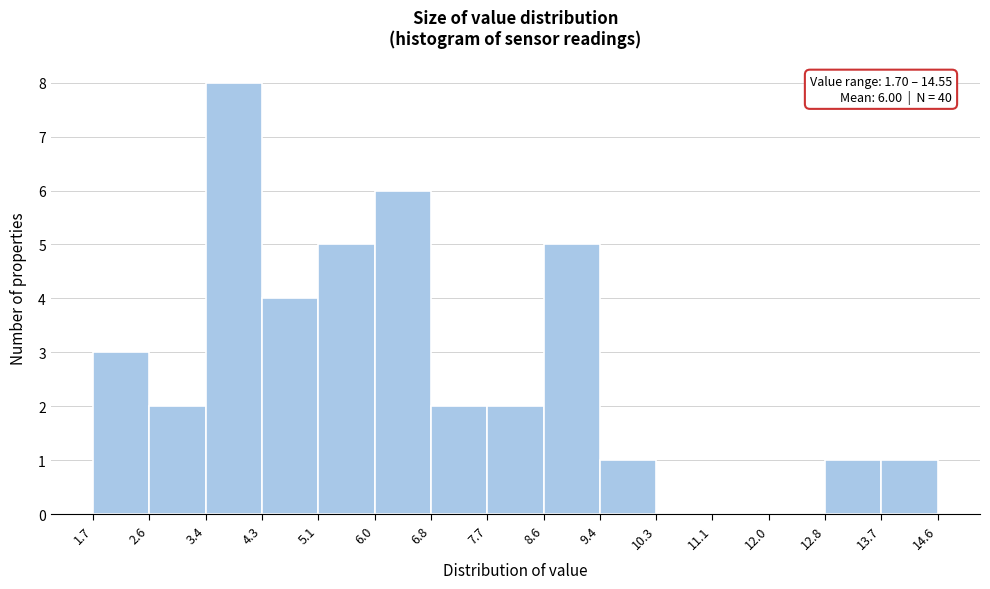

Over which range of the x-axis is the bar tallest?

3.4 to 4.3